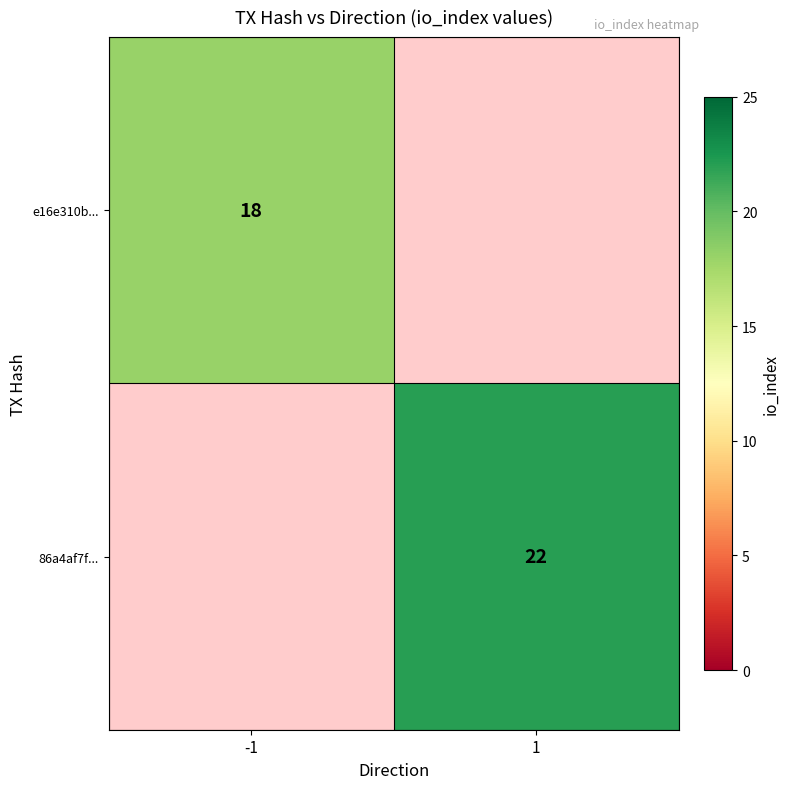

Which has a higher value, -1 or 1?

1